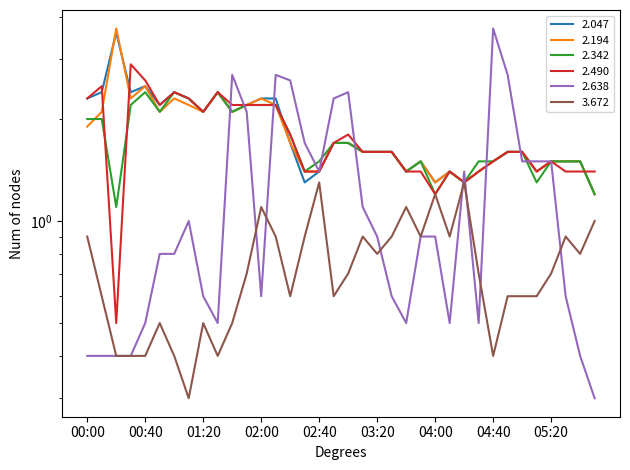

At which label is 2.047 closest to 2?

01:20